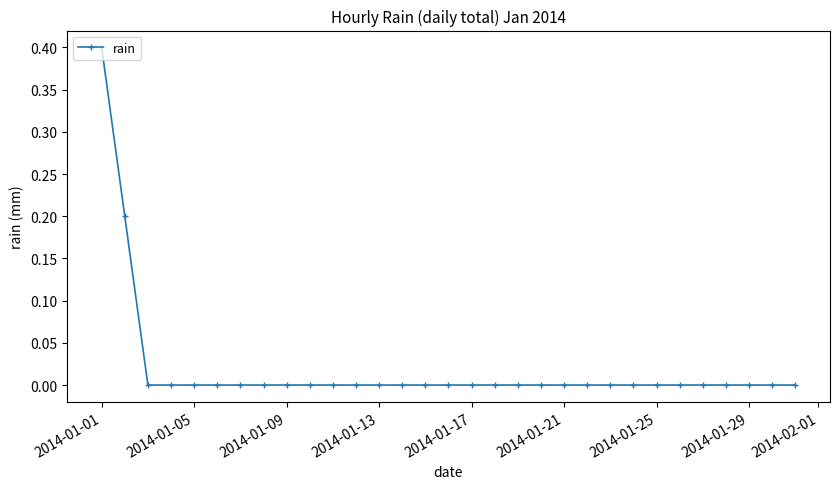

How many data points does each series have?

31